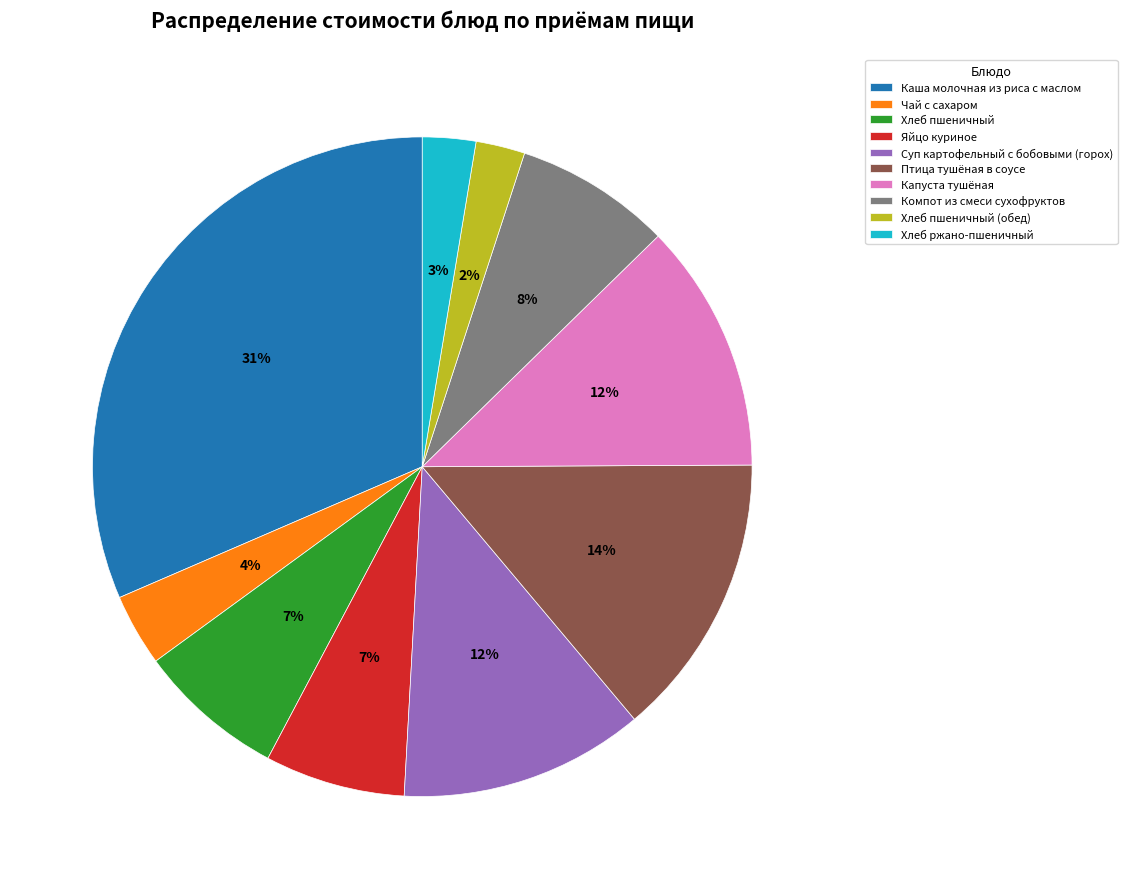

Which has a higher value, Хлеб пшеничный (обед) or Каша молочная из риса с маслом?

Каша молочная из риса с маслом